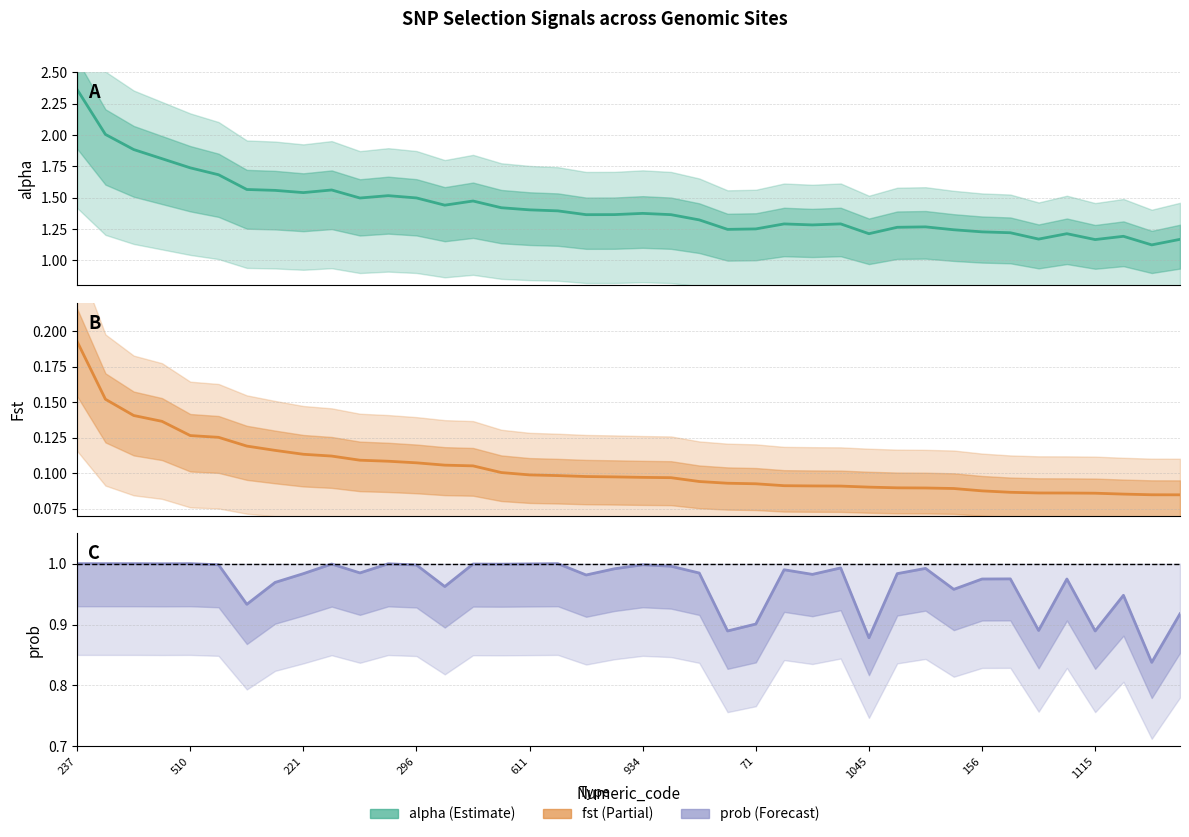

What is the total value across all series at 35?

2.3